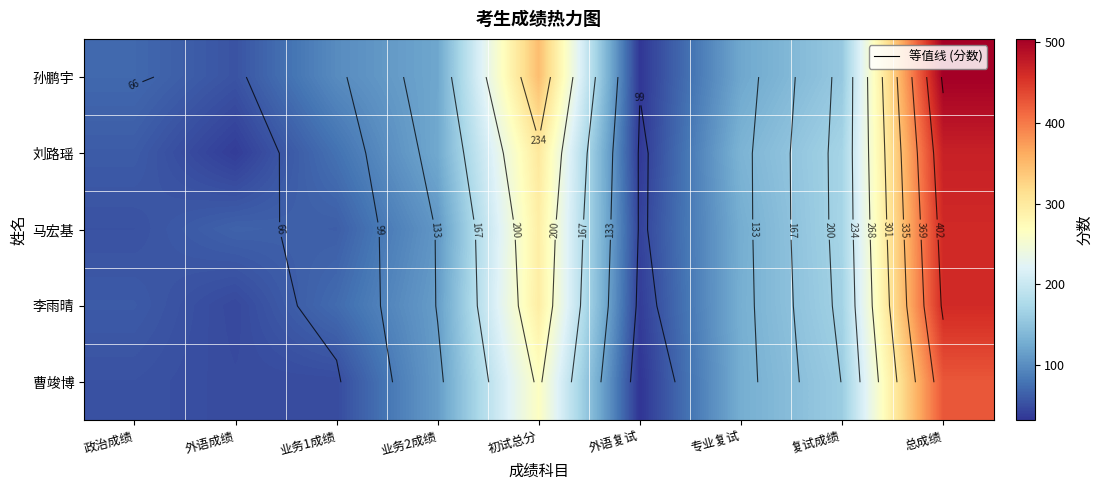

At which label is 曹竣博 closest to 228?

初试总分